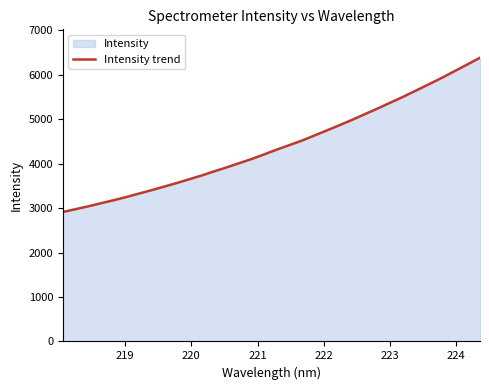

How many series are shown in this chart?

1